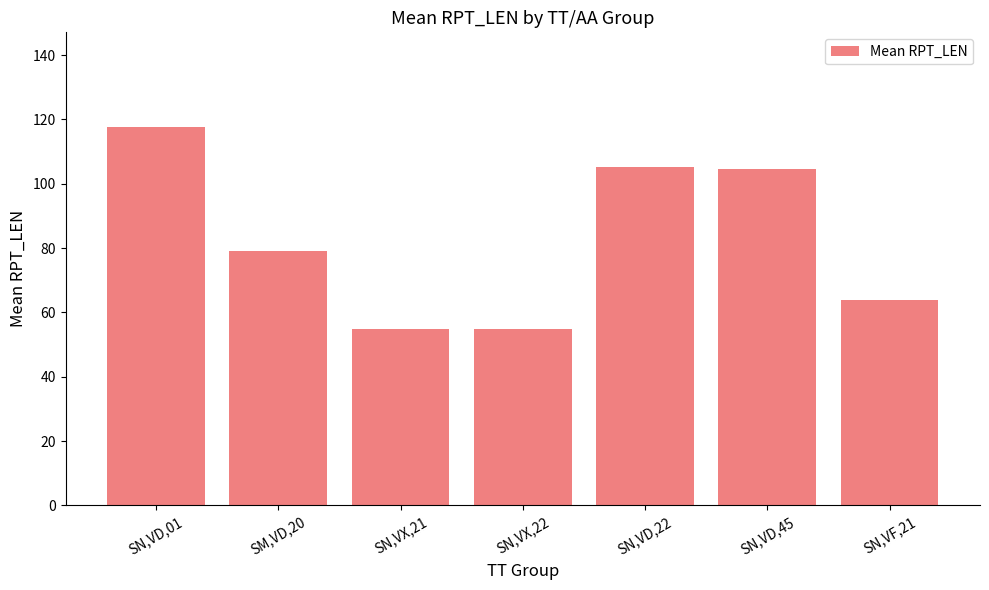

Reading right to left, list all the values displayed in this chart.

SN,VF,21=64.0	SN,VD,45=104.6	SN,VD,22=105.3	SN,VX,22=55.0	SN,VX,21=55.0	SM,VD,20=79.0	SN,VD,01=117.7